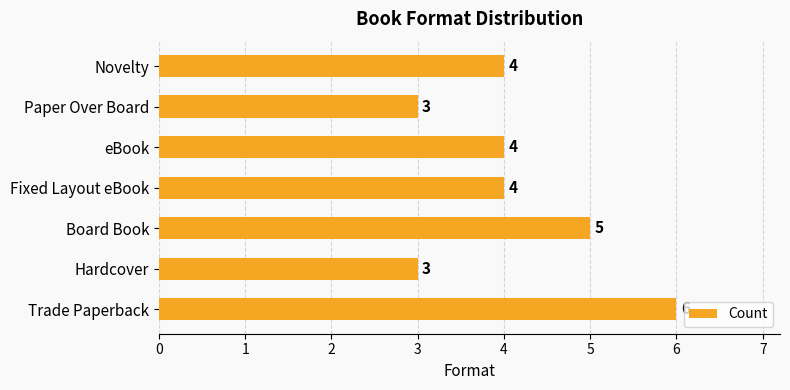

Does the chart contain any negative values?

No